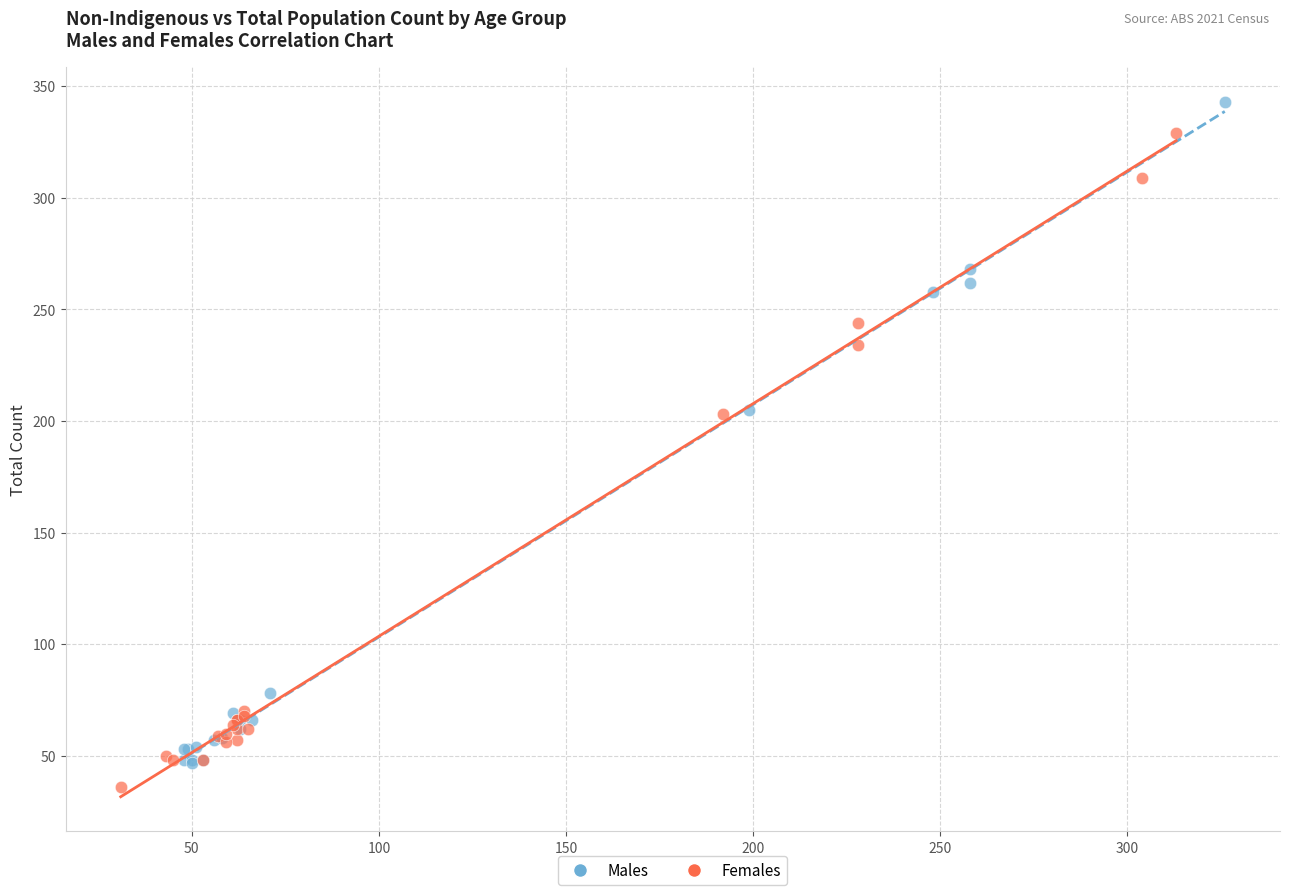

Which series contains the highest Y value?

Males